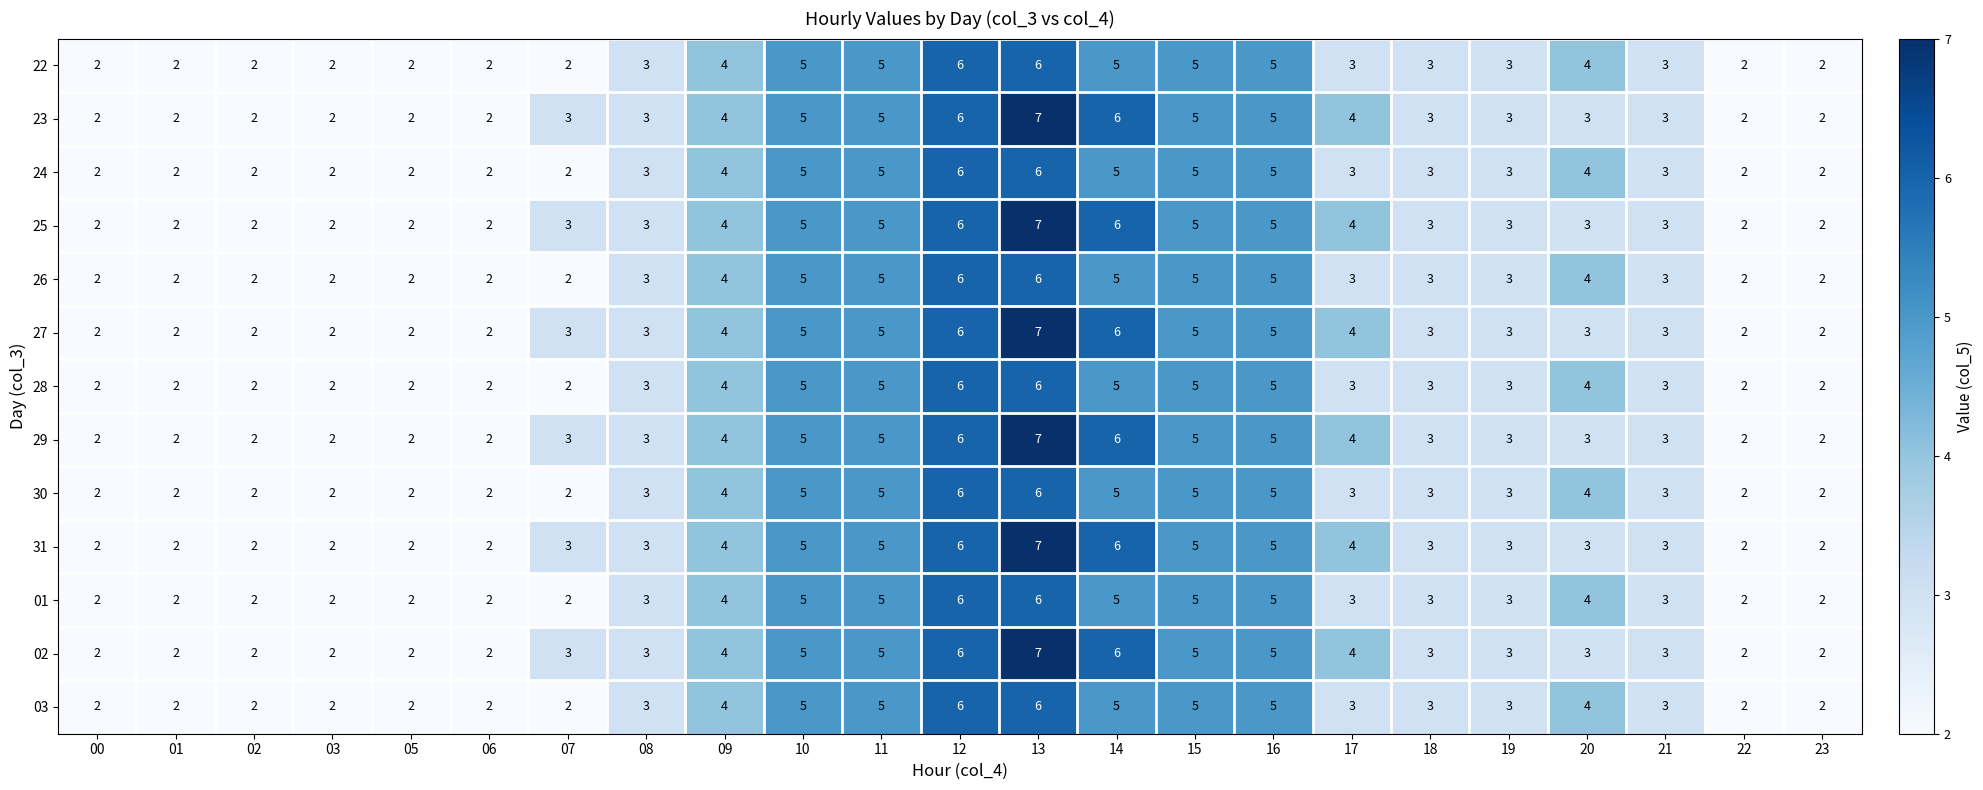

What is the sum of all 03 values?

78